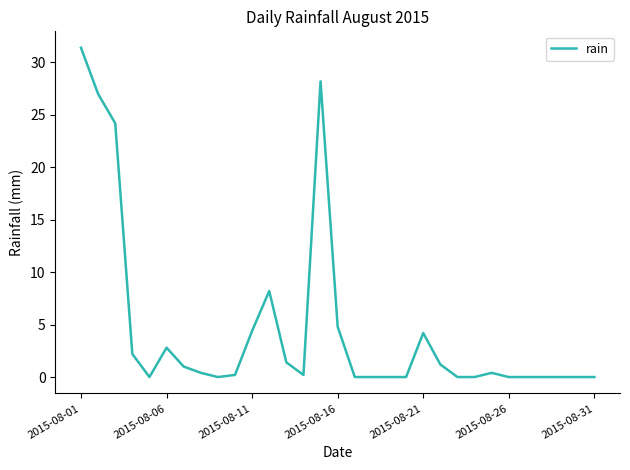

What is the maximum value shown in the chart?

31.4